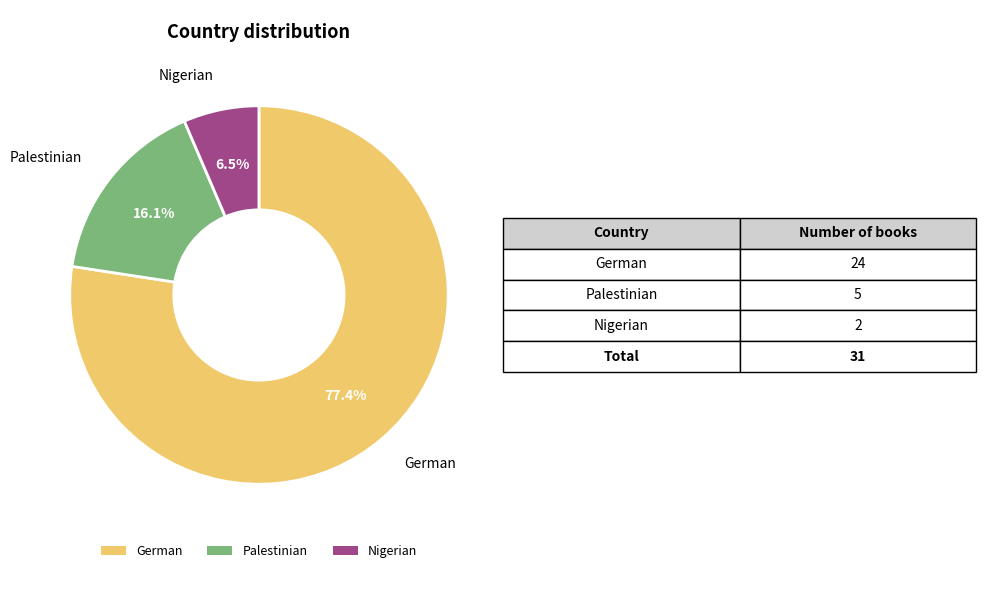

How much of the chart is everything except German?

22.6%